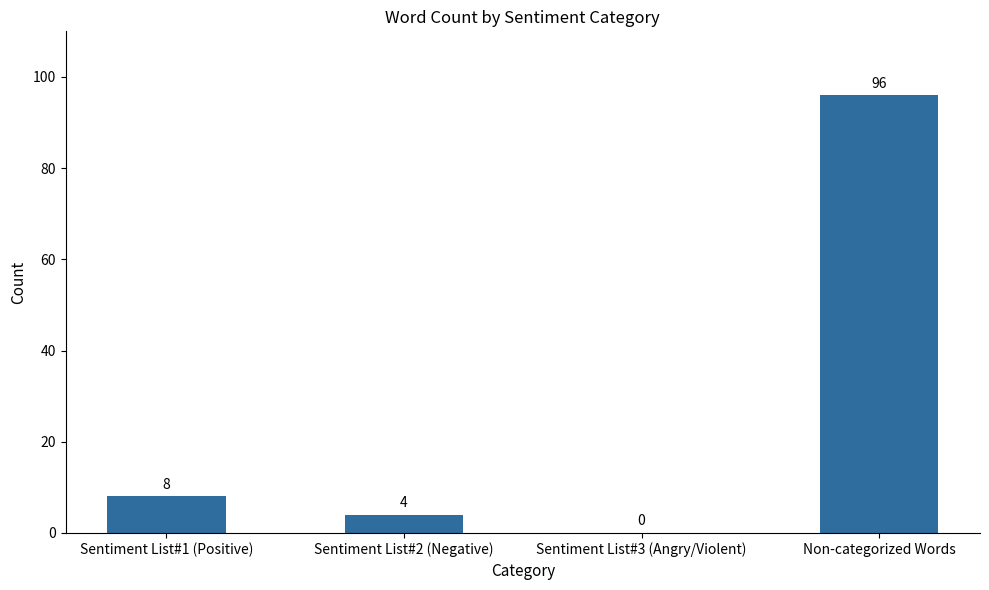

What is the change in value from Sentiment List#1 (Positive) to Sentiment List#3 (Angry/Violent)?

-8